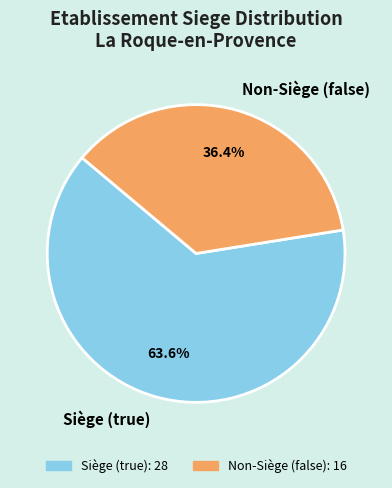

Which has a higher value, Siège (true) or Non-Siège (false)?

Siège (true)